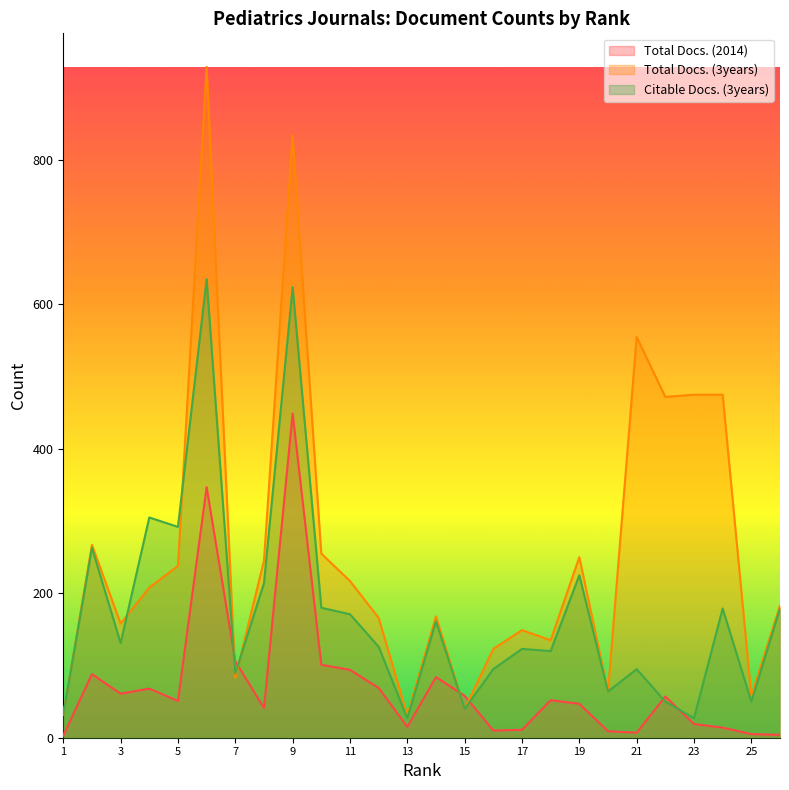

What is the lowest value of the Total Docs. (2014) series?

3